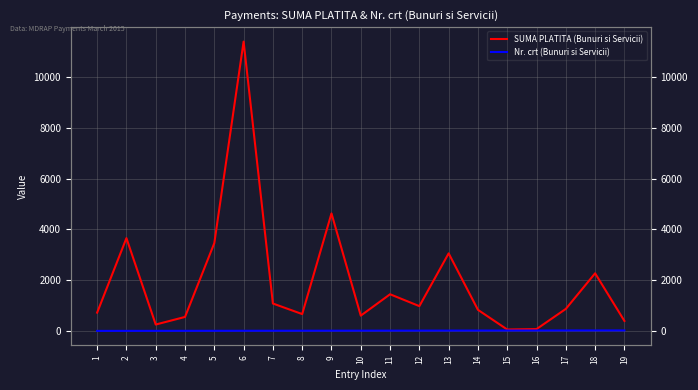

Is the value of SUMA PLATITA (Bunuri si Servicii) at 8 greater than the value of Nr. crt (Bunuri si Servicii) at 14?

Yes